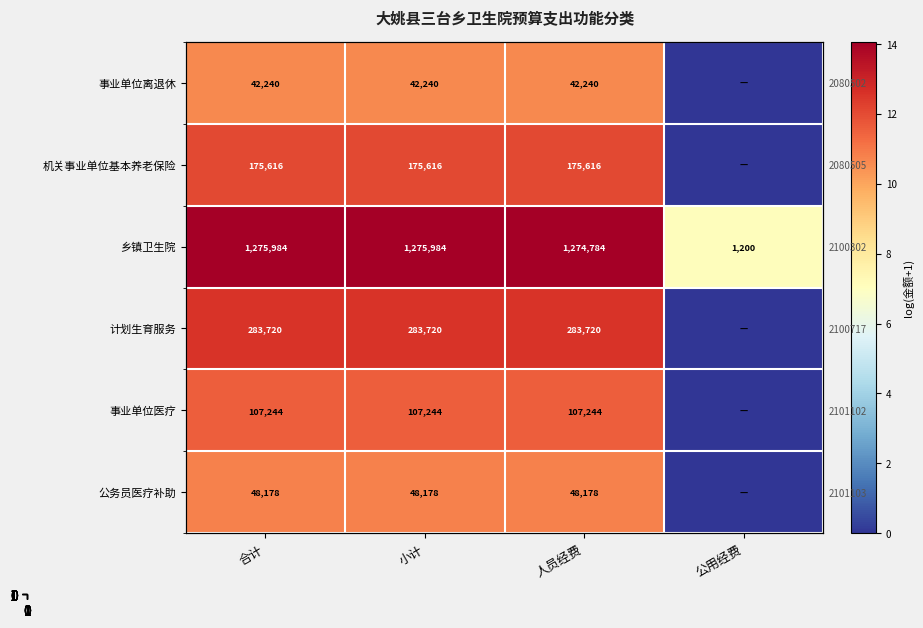

What is the average value of the 事业单位医疗 series?

8.7